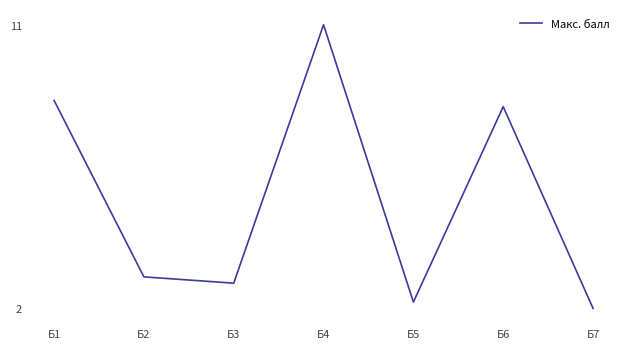

The value at Б7 is 1.1. True or false?

False